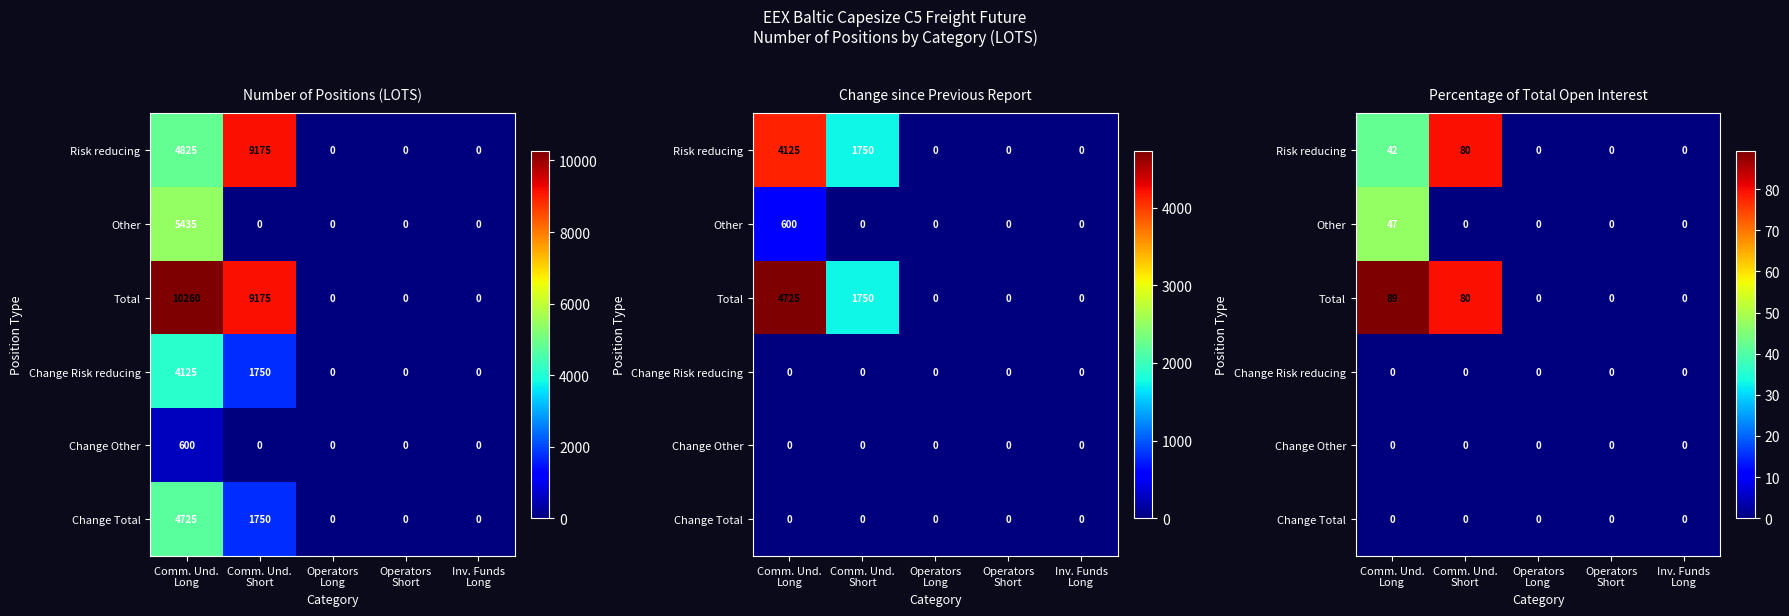

Is it true that Change Total equals 0.0 at Operators Long?

True